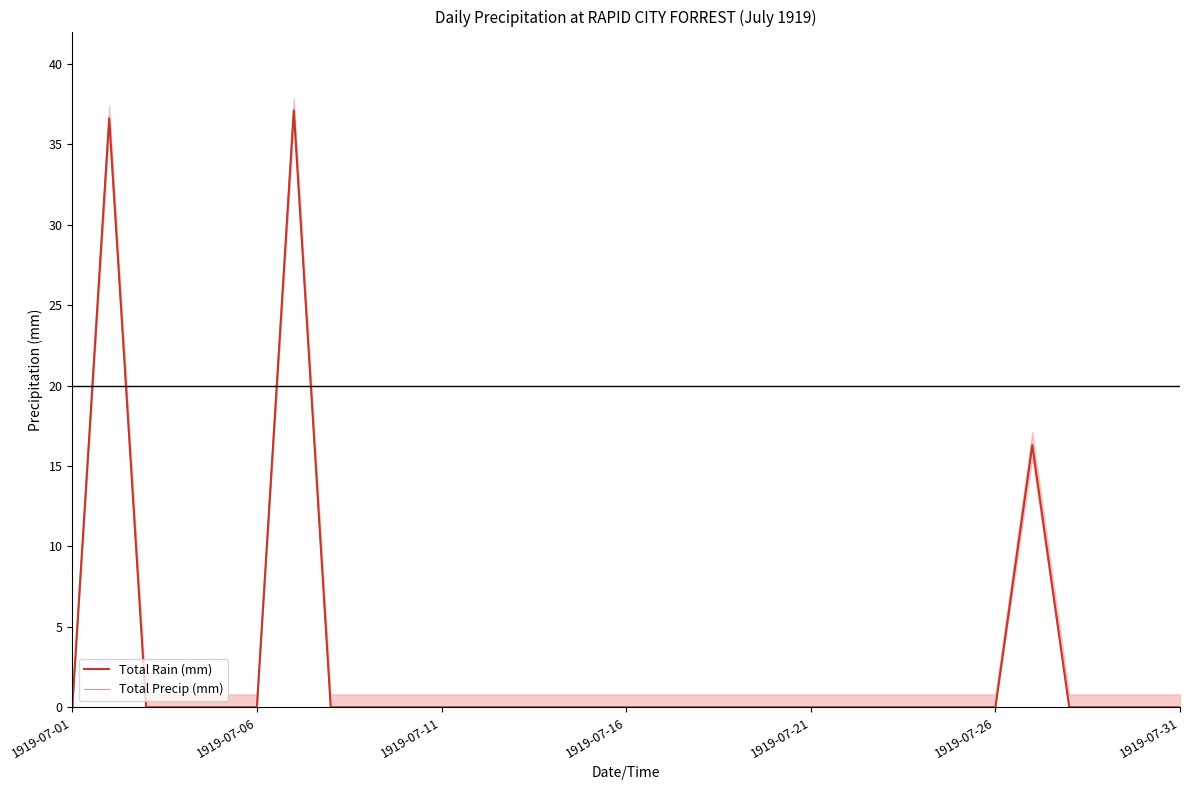

How many lines are shown in the chart?

2